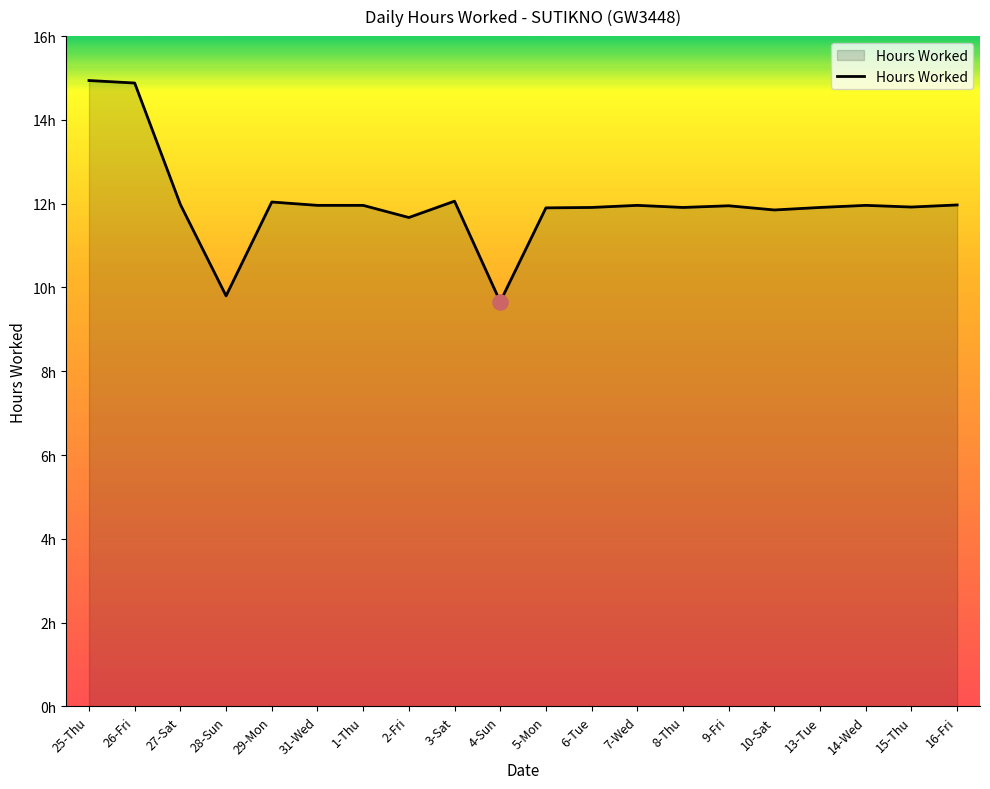

Does the chart have visible grid lines?

No